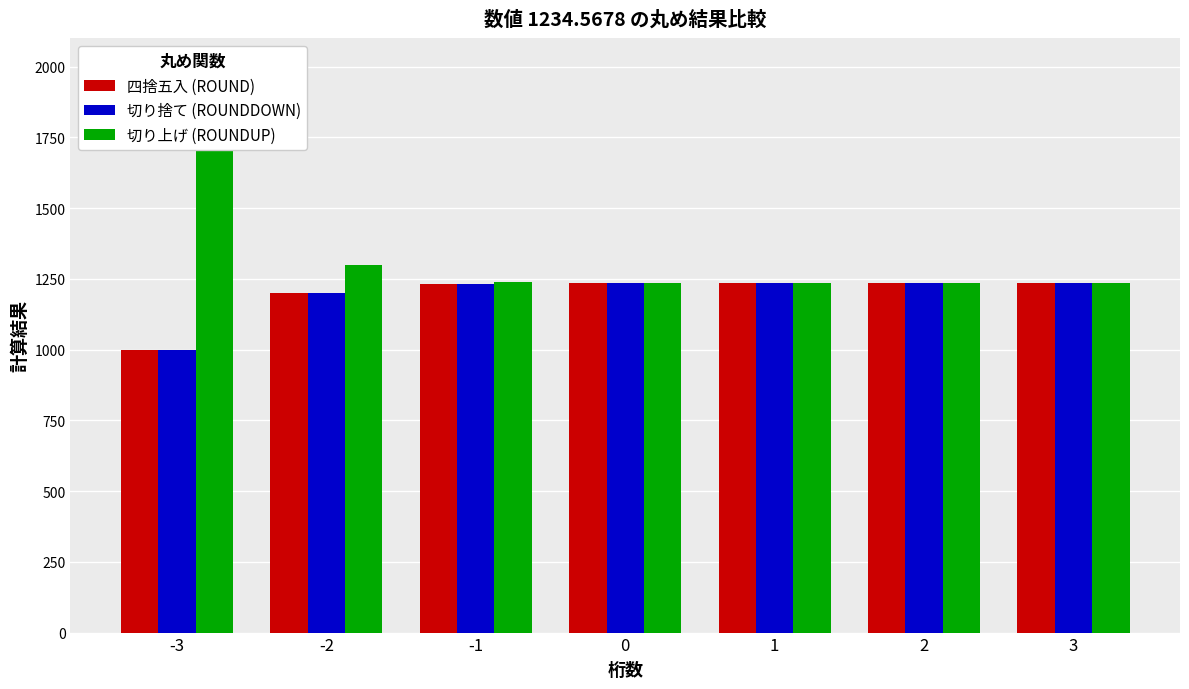

Reading left to right, what are all the values shown in this chart?

四捨五入 (ROUND): 1000.0	1200.0	1230.0	1235.0	1234.6	1234.6	1234.6
切り捨て (ROUNDDOWN): 1000.0	1200.0	1230.0	1234.0	1234.5	1234.6	1234.6
切り上げ (ROUNDUP): 2000.0	1300.0	1240.0	1235.0	1234.6	1234.6	1234.6